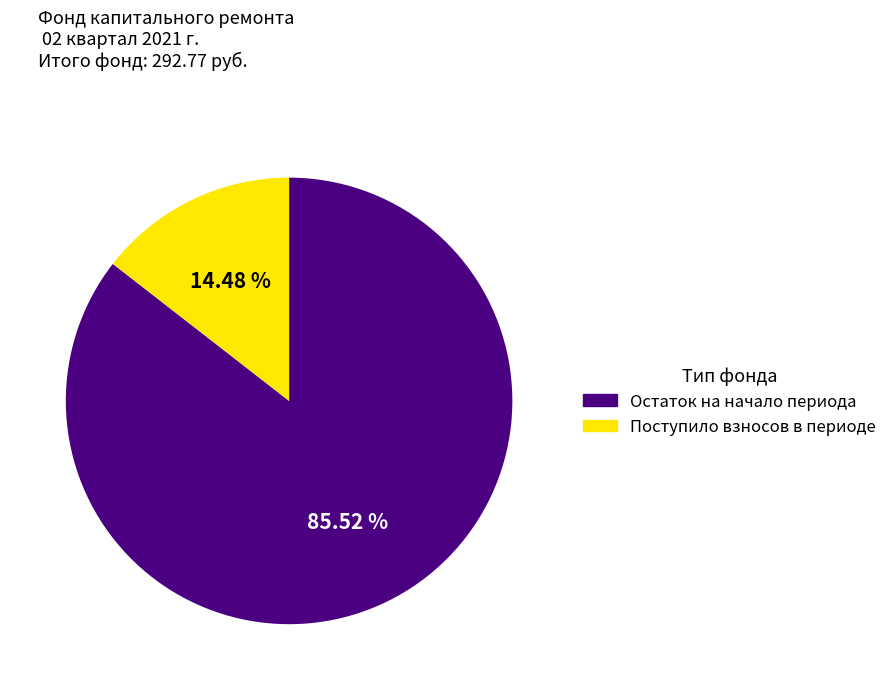

Is there any slice that represents more than half of the pie?

Yes